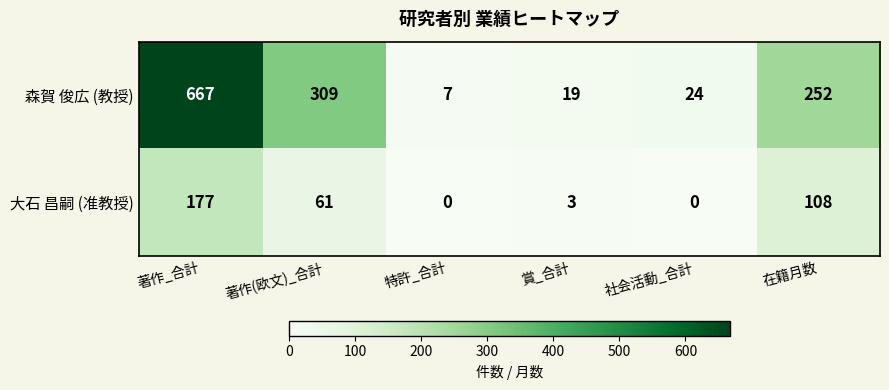

What is the average value of the 森賀 俊広 (教授) series?

213